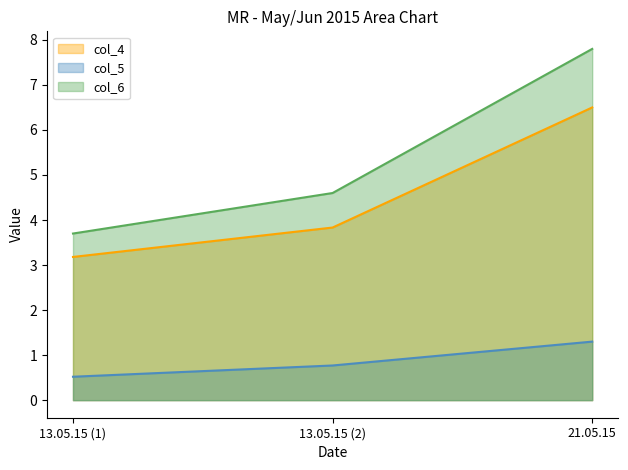

Between 13.05.15 (2) and 21.05.15, which series saw the biggest shift?

col_6_line